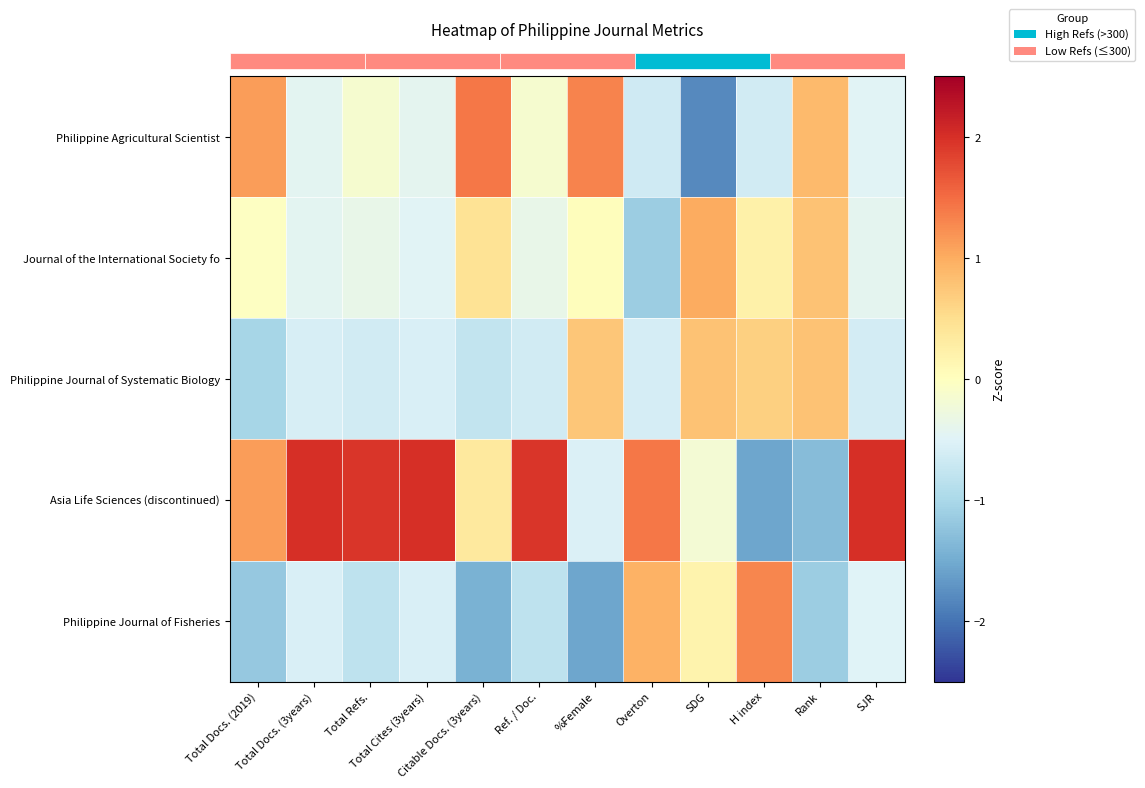

What is the difference between the highest and lowest values at Total Refs.?

2.8